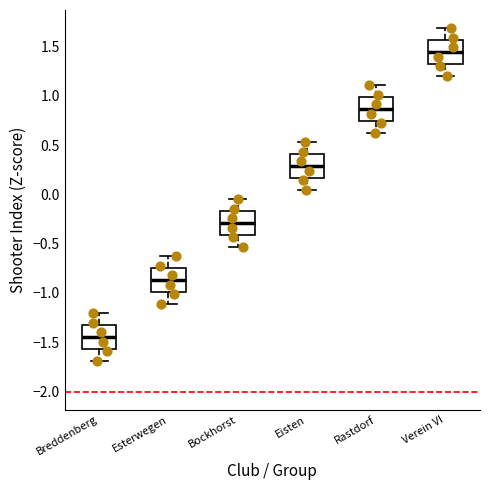

Reading left to right, transcribe this box plot: for each box, give where its median line is, the range the box spans, and where its two whiskers end, as read against the y-axis. The values are not printed on the chart, so give them approximately, as read against the axis.

Breddenberg: median -1.45, box -1.55 to -1.30, whiskers -1.70 to -1.20
Esterwegen: median -0.85, box -1.00 to -0.75, whiskers -1.10 to -0.65
Bockhorst: median -0.30, box -0.40 to -0.15, whiskers -0.55 to -0.05
Eisten: median 0.30, box 0.15 to 0.40, whiskers 0.05 to 0.55
Rastdorf: median 0.85, box 0.75 to 1.00, whiskers 0.65 to 1.10
Verein VI: median 1.45, box 1.30 to 1.55, whiskers 1.20 to 1.70